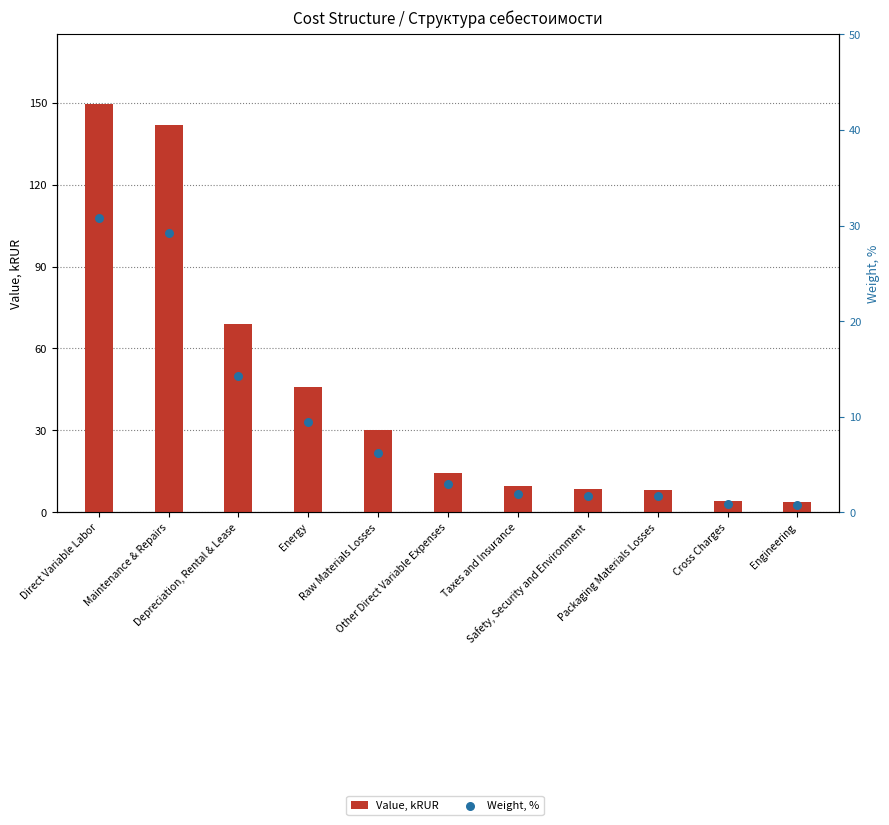

At which category is the sum across all series the highest?

Direct Variable Labor